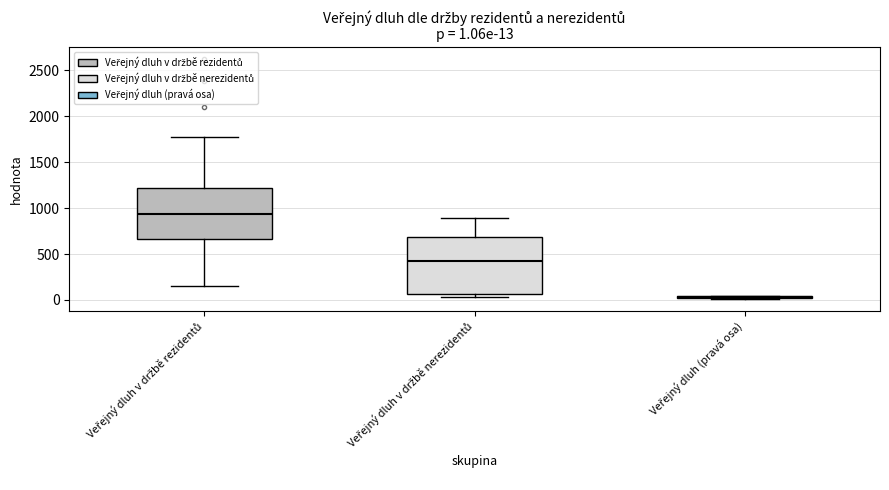

Which box is the tallest, from its lower edge to its upper edge?

Veřejný dluh v držbě nerezidentů